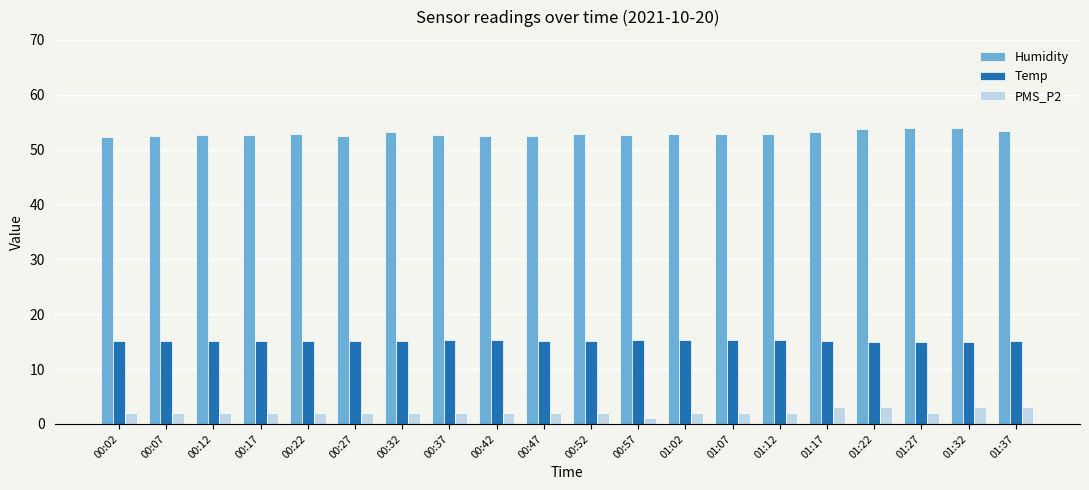

The value of Temp at 01:27 is 15.0. True or false?

True